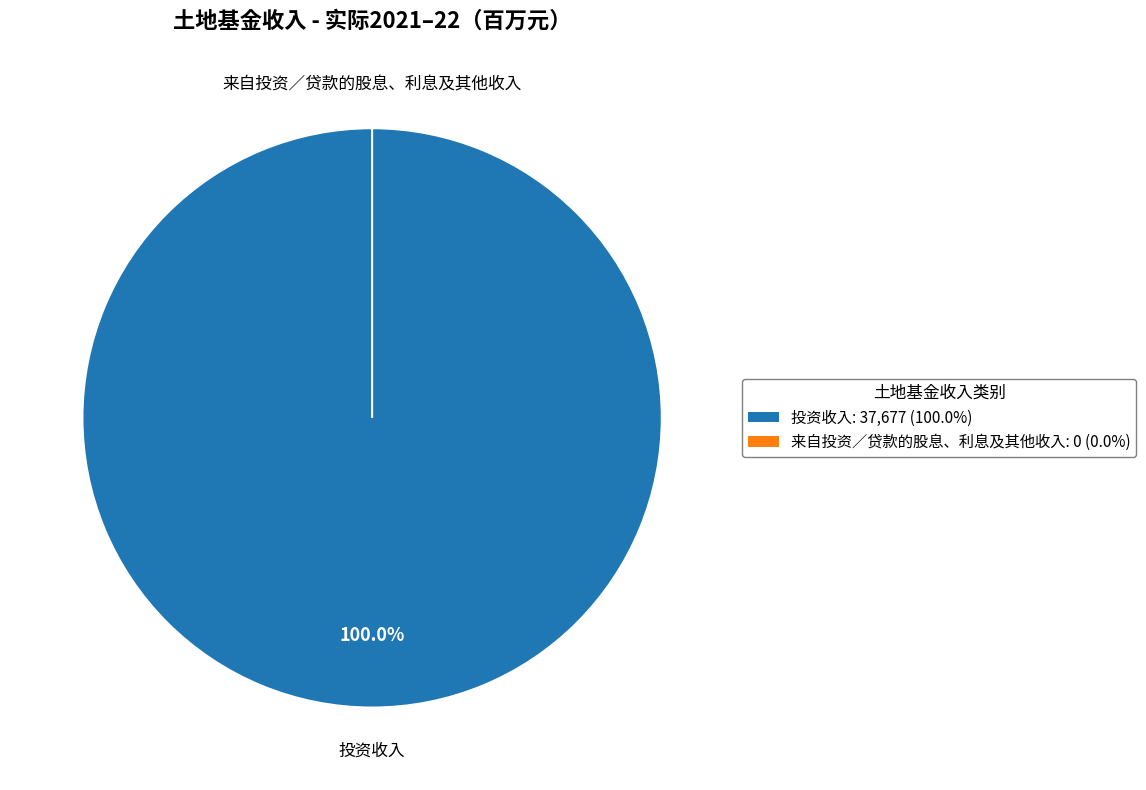

The 投资收入 slice represents 99% of the pie. True or false?

False